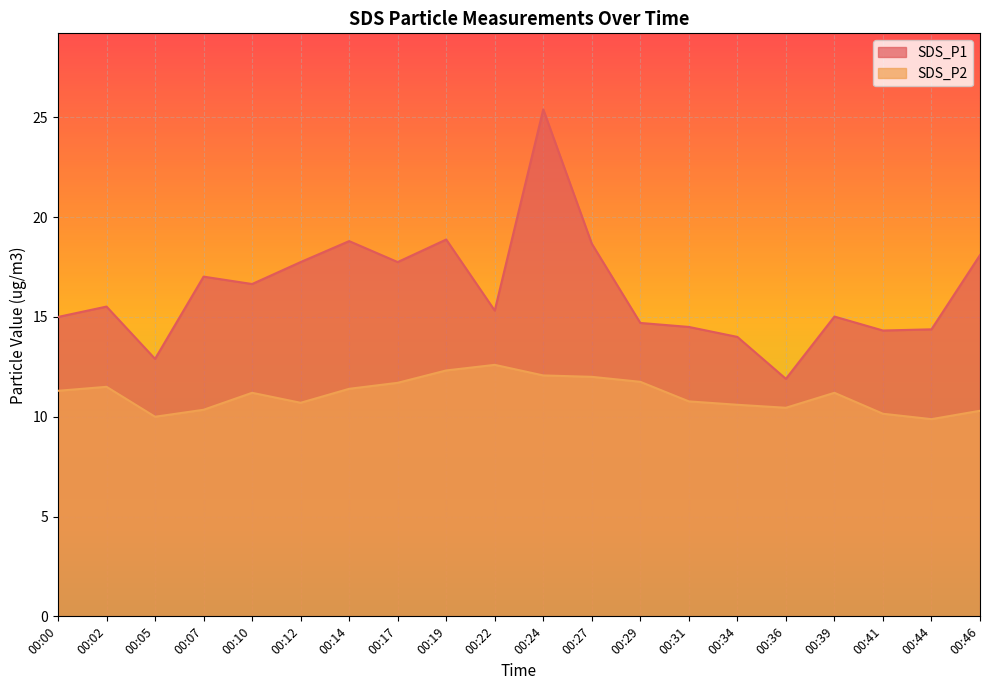

How many data points in SDS_P2 are above 11?

11